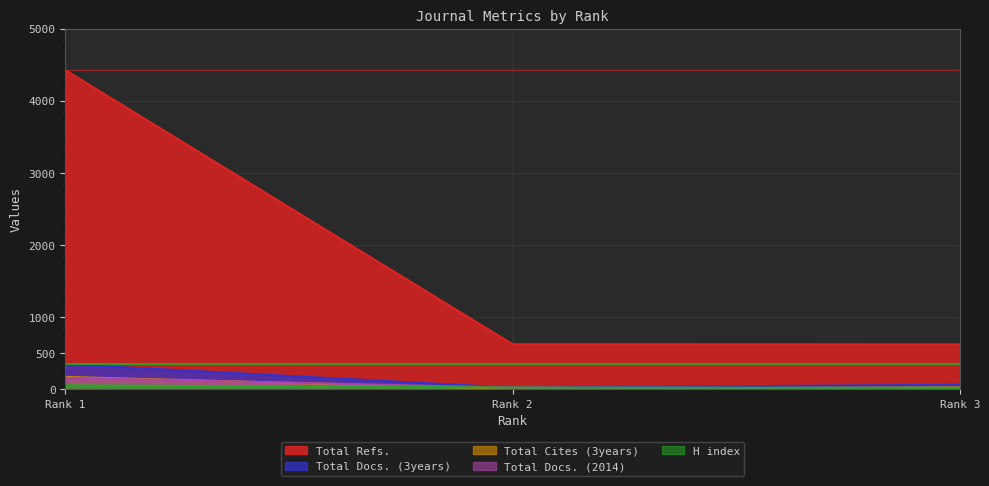

What are all the series names shown in the legend?

Total Refs., Total Docs. (3years), Total Cites (3years), Total Docs. (2014), H index